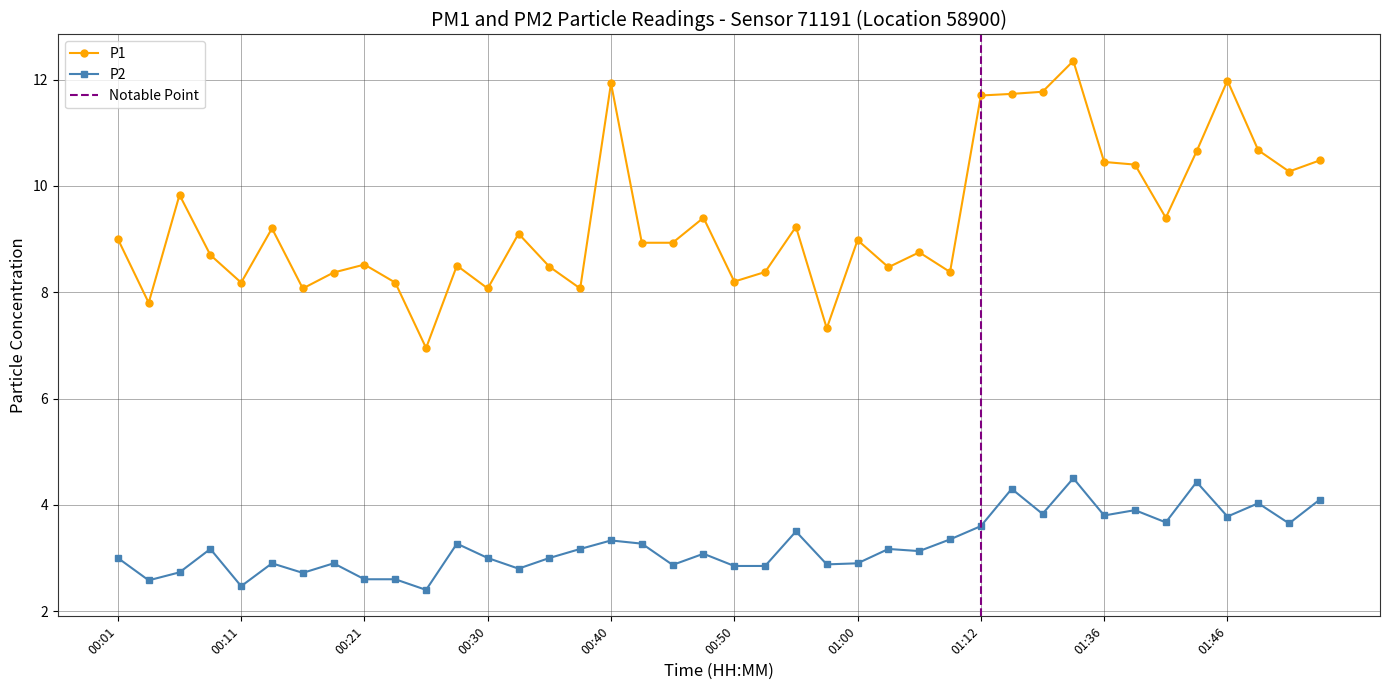

What is the value of the P2 point at the 9th from the left?

2.6